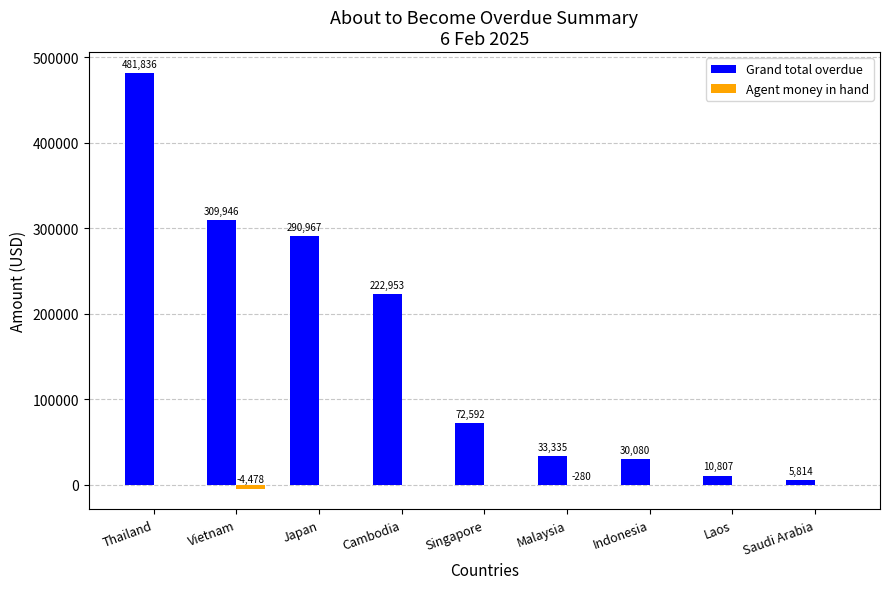

At which label does Grand total overdue reach its peak?

Thailand